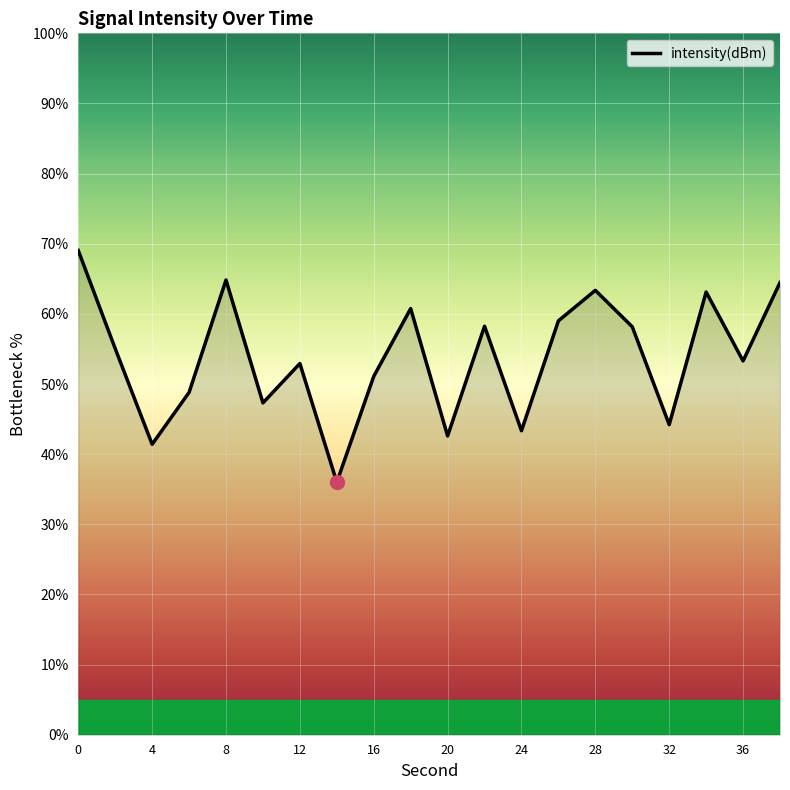

What is the maximum value shown in the chart?

69.0